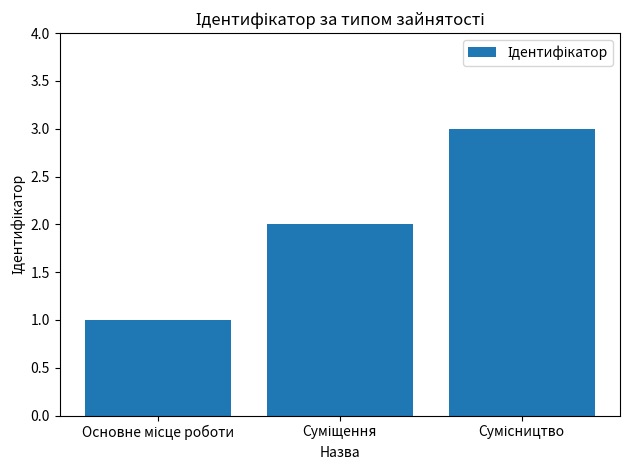

How many values are below 2?

1